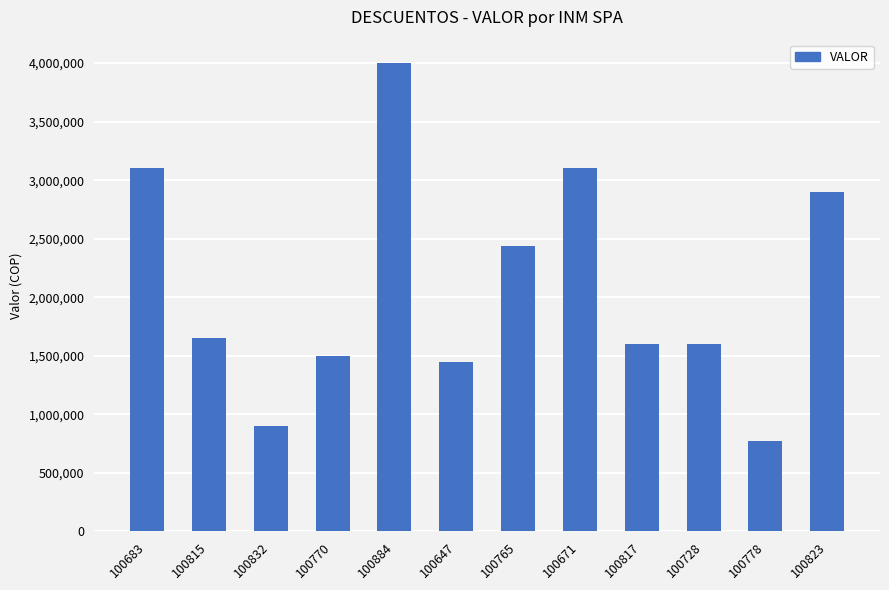

The chart shows a value of 1177556 at 100832. True or false?

False